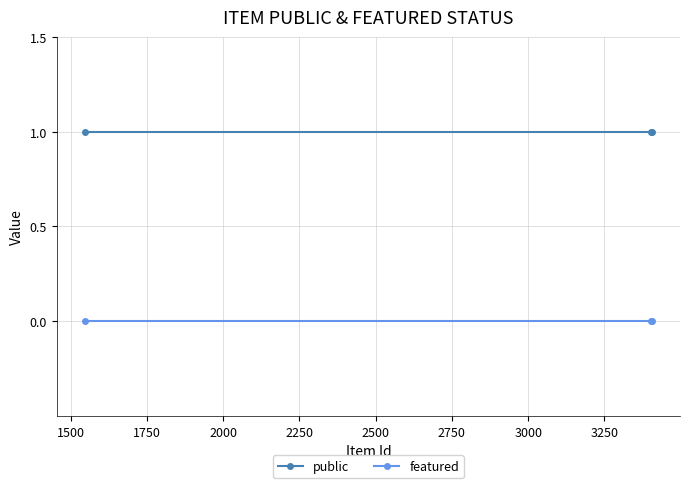

Which series has the largest total across all categories?

public